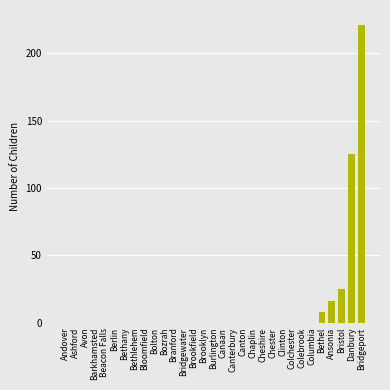

Does the chart contain stacked bars?

No